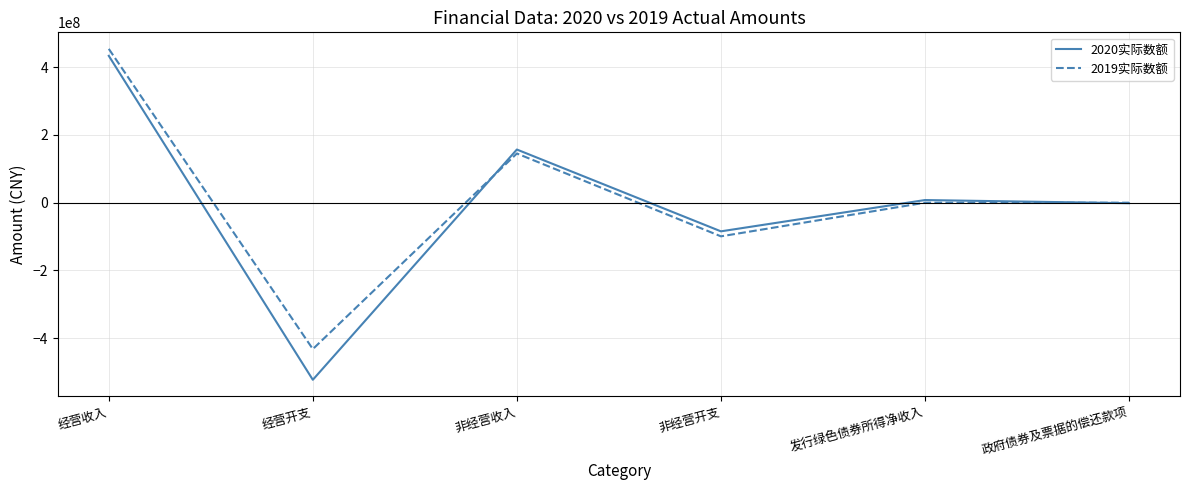

The value of 2019实际数额 at 政府债券及票据的偿还款项 is 336479739. True or false?

False